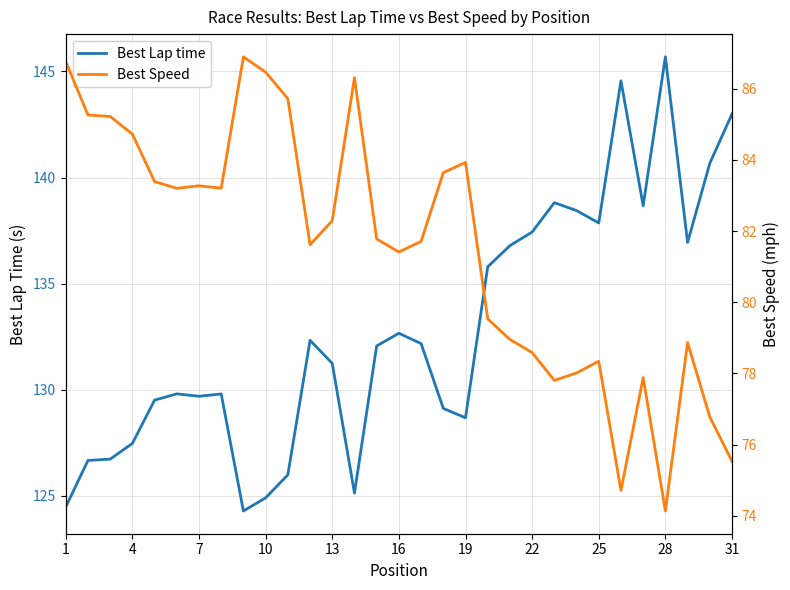

The value of Best Lap time at 25 is 84.3. True or false?

False